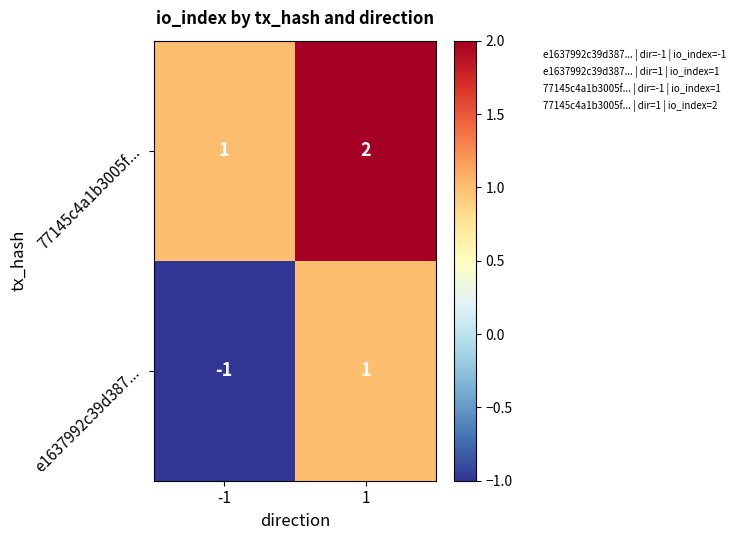

What is the sum of the 77145c4a1b3005f... values at -1 and 1?

3